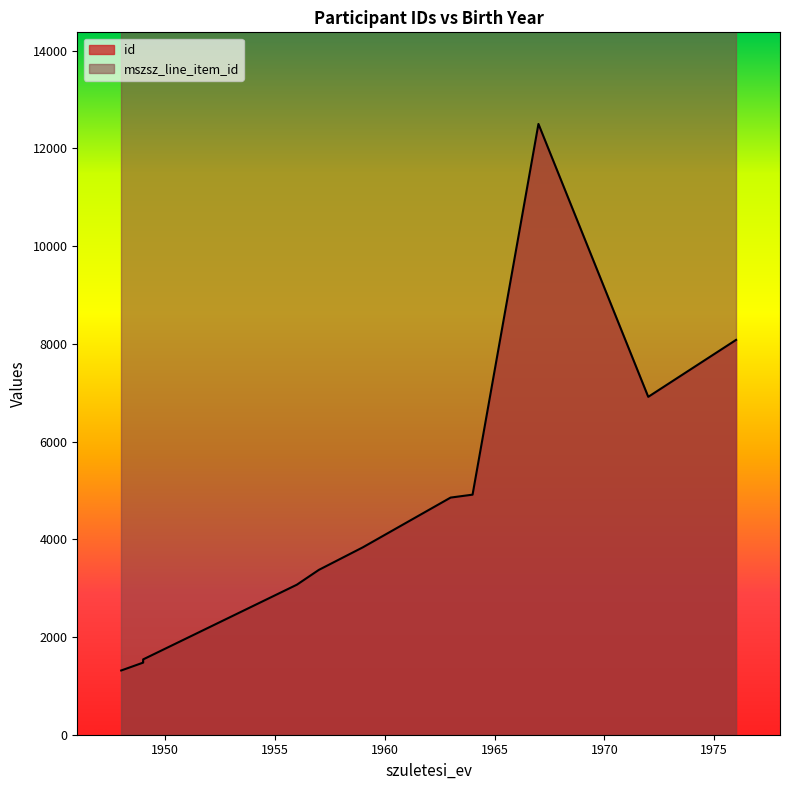

Is it true that mszsz_line_item_id equals 59318 at 1956?

True